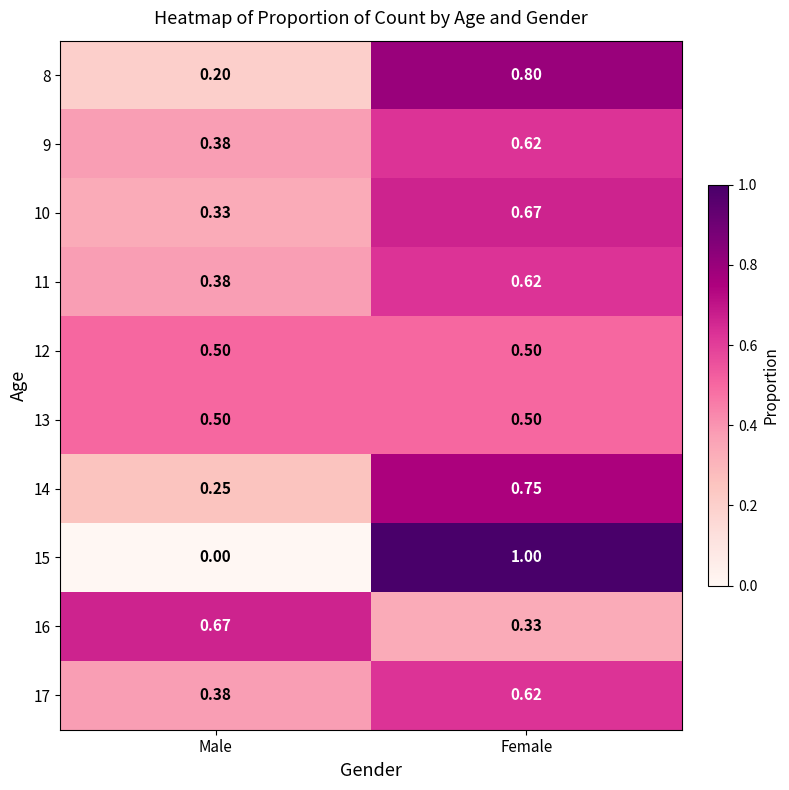

At which label is 17 closest to 0?

Male